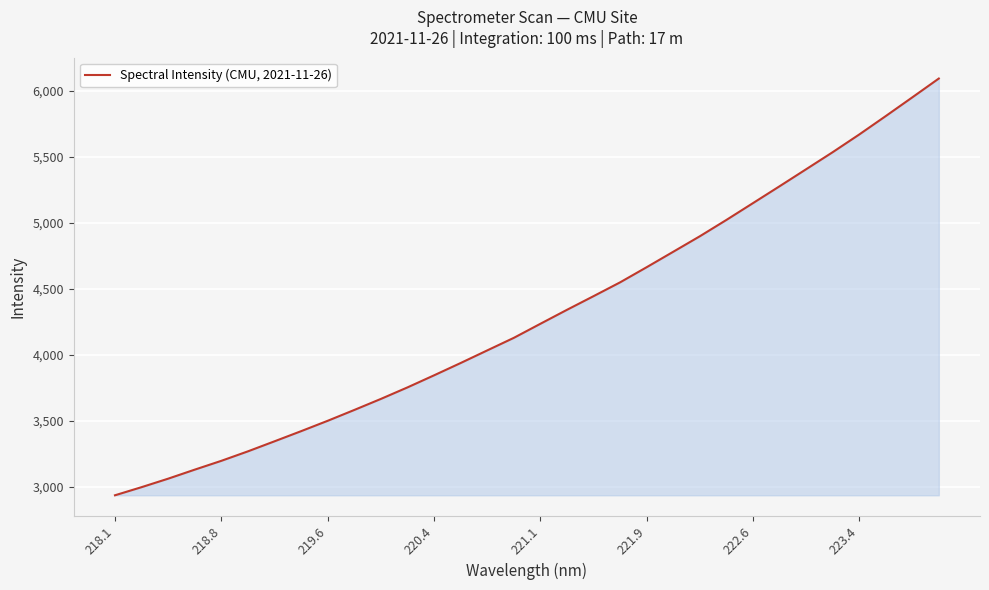

What is the maximum value shown in the chart?

6093.6